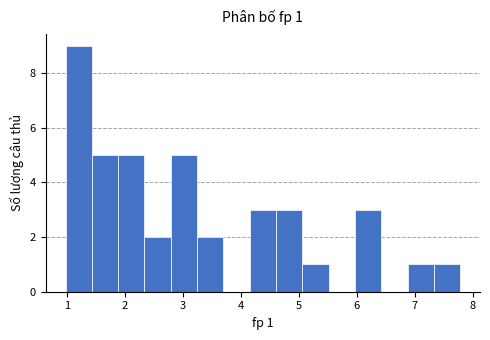

Which range on the x-axis has the tallest bar?

1.0 to 1.4